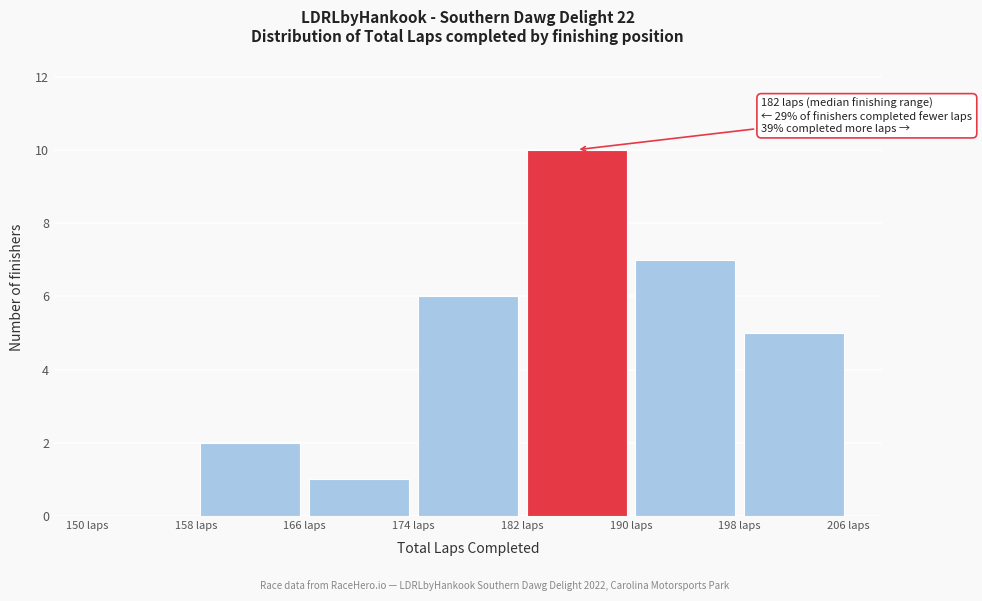

Which range on the x-axis has the tallest bar?

182 to 190